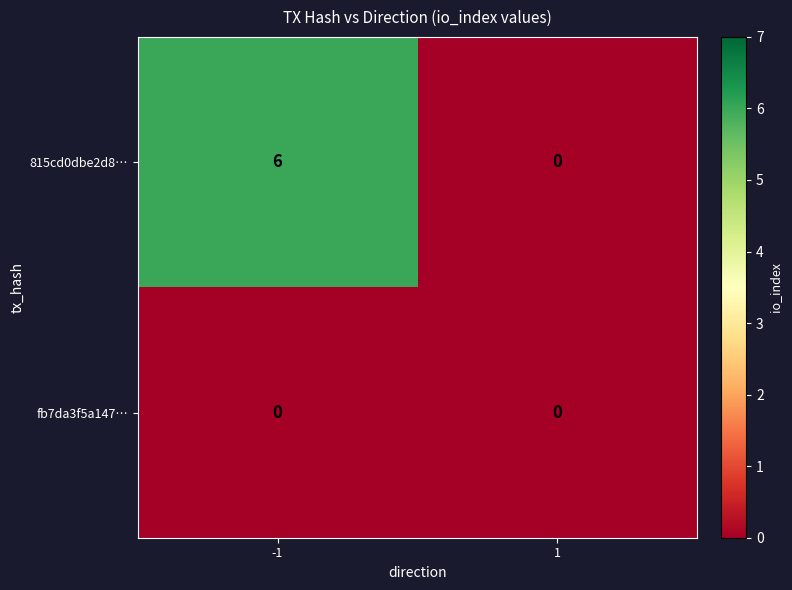

Rank the series by their average value, from highest to lowest.

815cd0dbe2d8…, fb7da3f5a147…